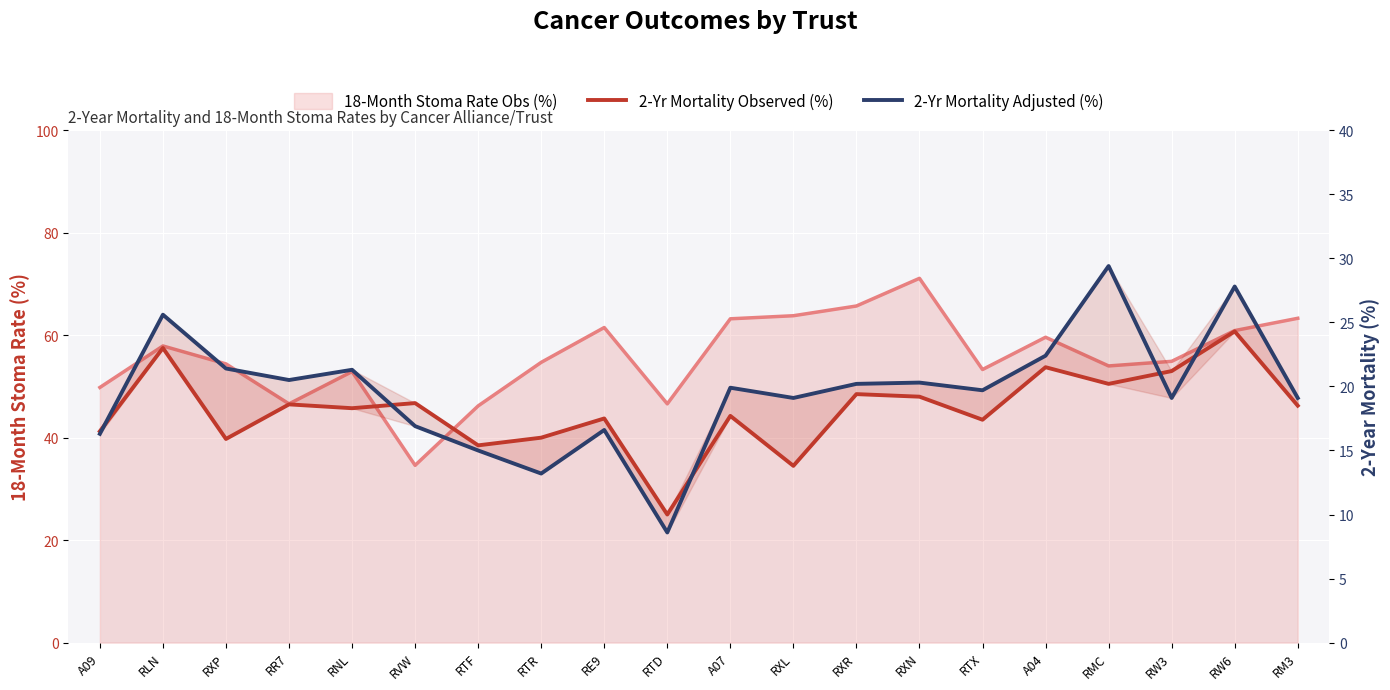

Is the value of 2-Yr Mortality Observed (%) at RMC greater than the value of 2-Yr Mortality Adjusted (%) at RTF?

Yes